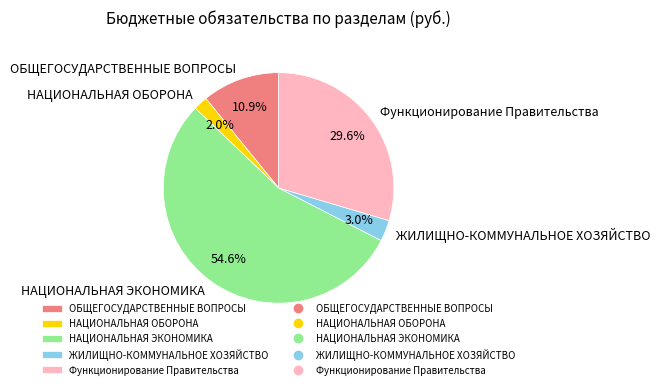

How many slices are in this pie chart?

5